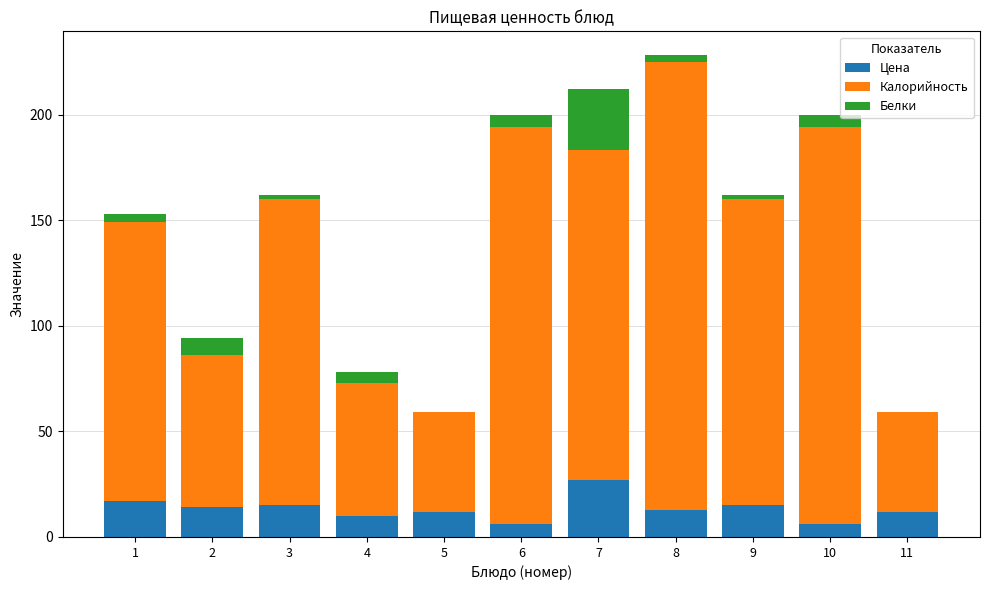

What is the maximum value for Цена?

27